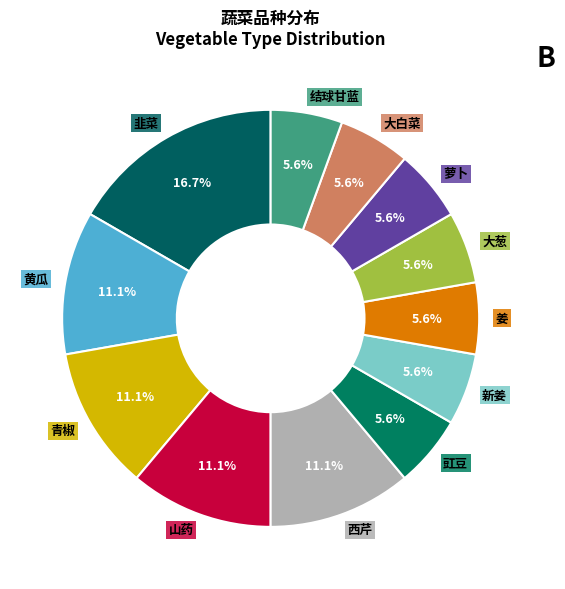

How many segments does this pie chart have?

12